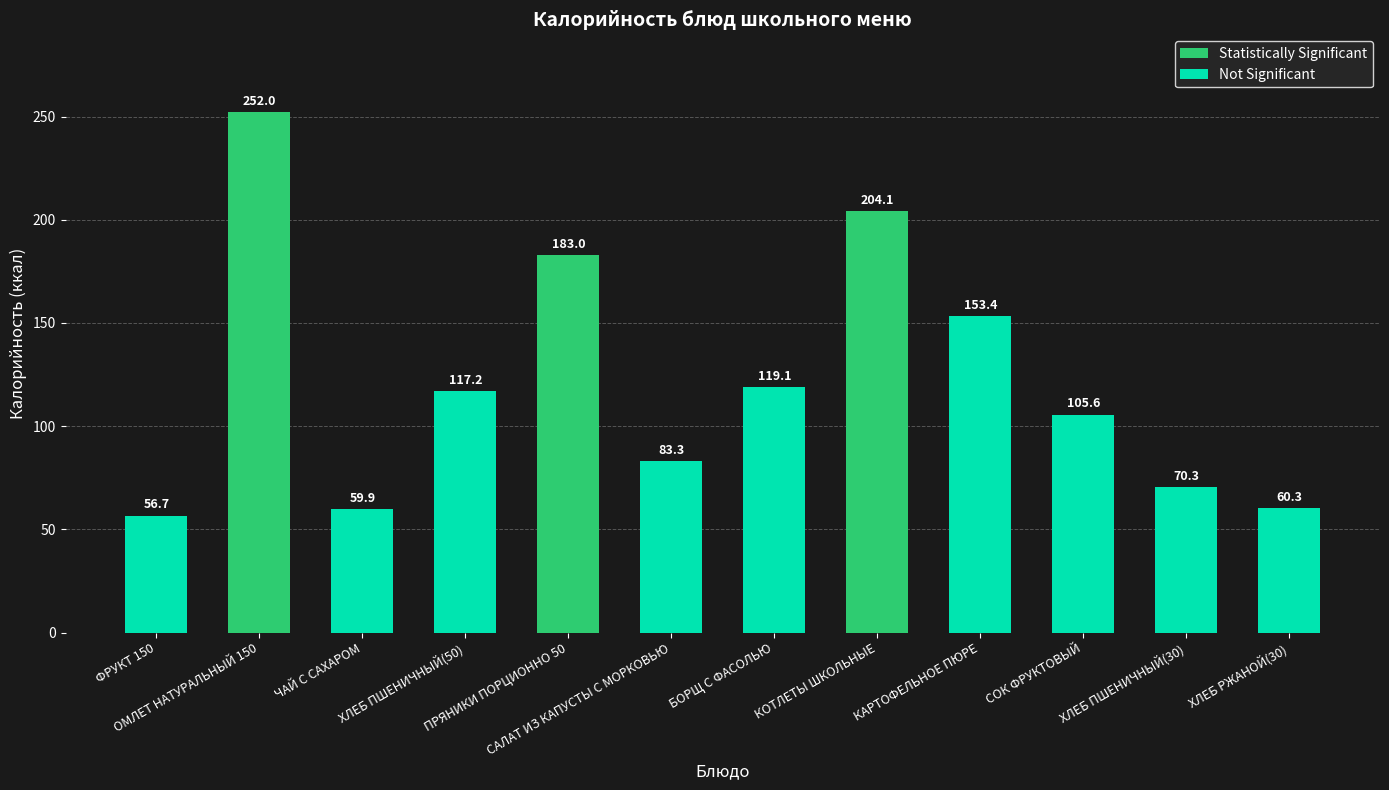

Are the bars grouped side by side (vs. stacked)?

No